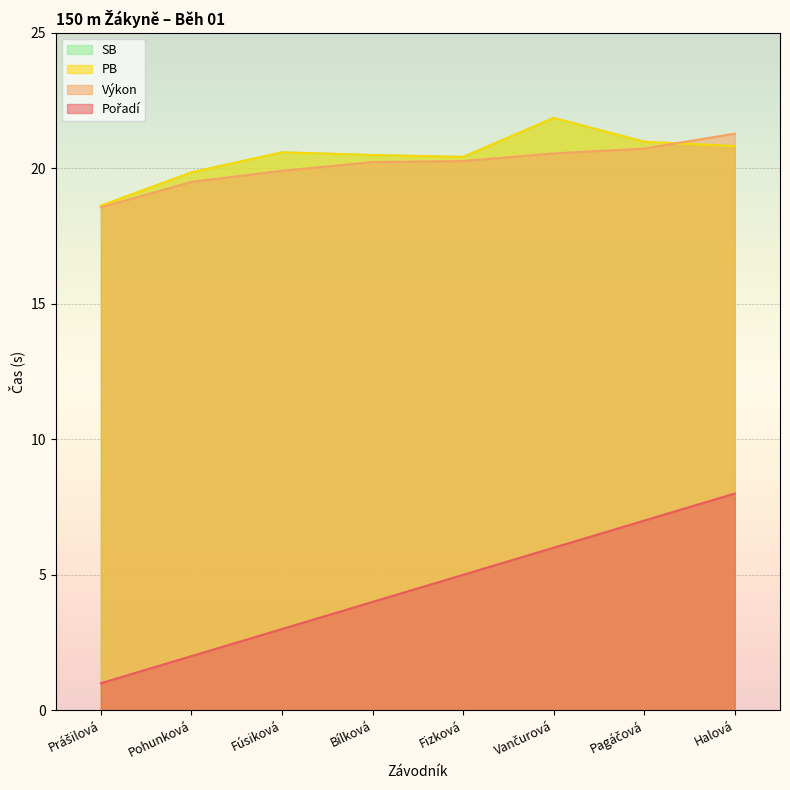

Rank the series at Fizková from lowest to highest value.

Pořadí, Výkon, PB, SB